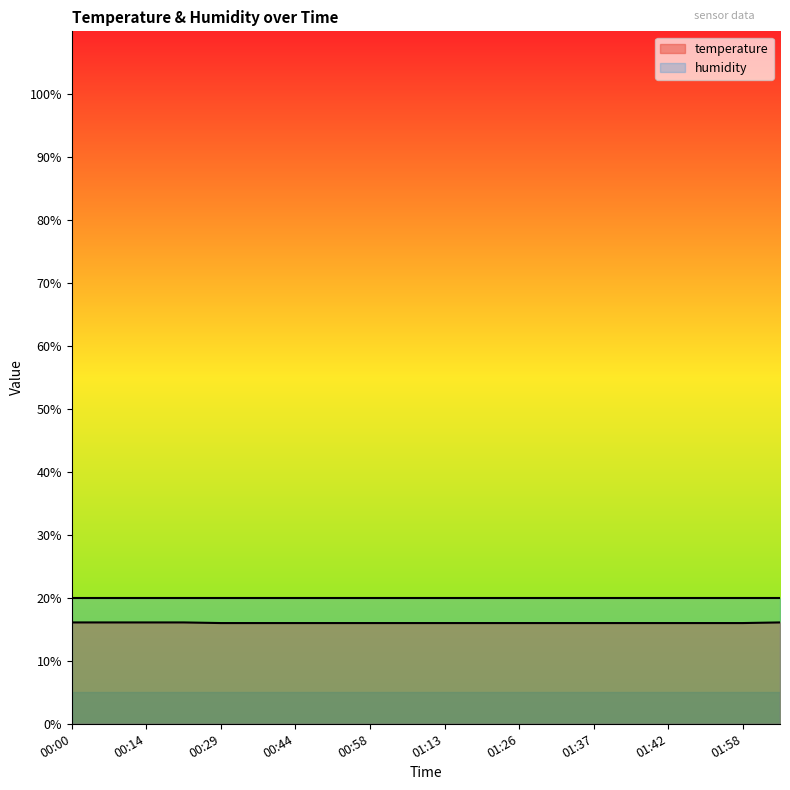

Rank the categories by value from highest to lowest.

00:00, 00:07, 00:14, 00:22, 02:05, 00:29, 00:36, 00:44, 00:51, 00:58, 01:06, 01:13, 01:21, 01:26, 01:31, 01:37, 01:39, 01:42, 01:51, 01:58